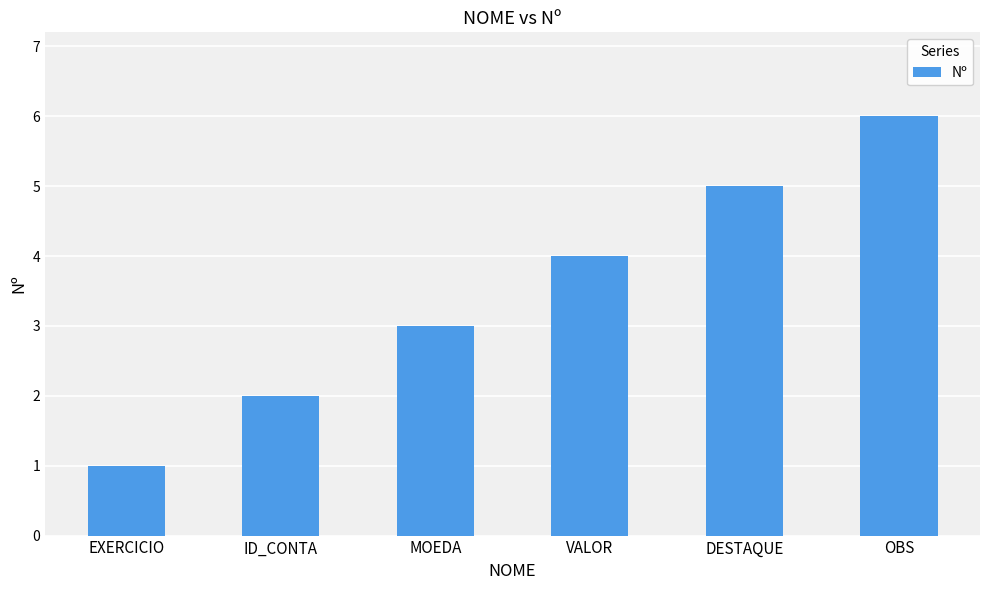

Approximately how many times larger is the value at VALOR compared to ID_CONTA?

2.0